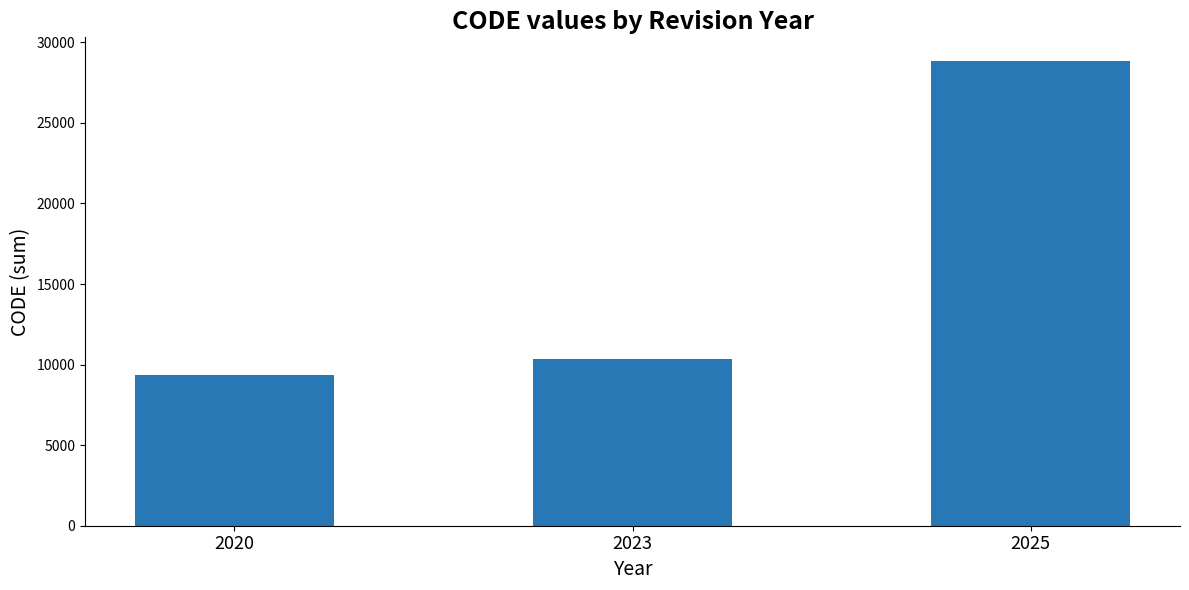

Read the value at 2020, to the nearest 10.

9380